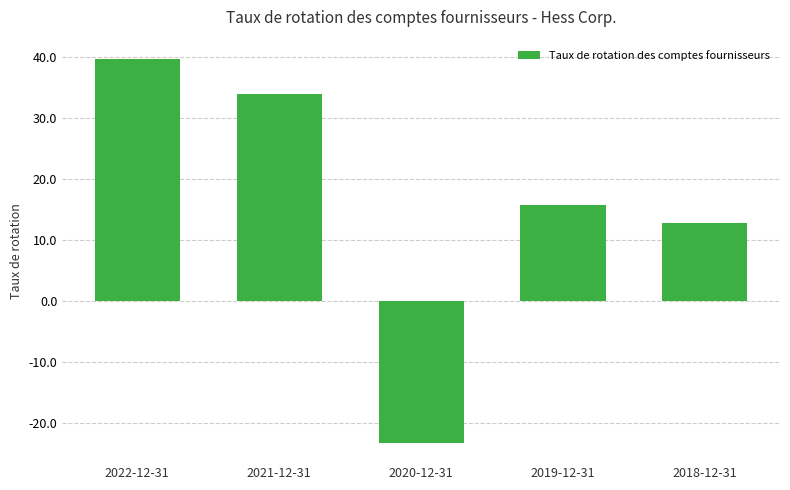

True or false: the data shows -7.8 at 2020-12-31.

False